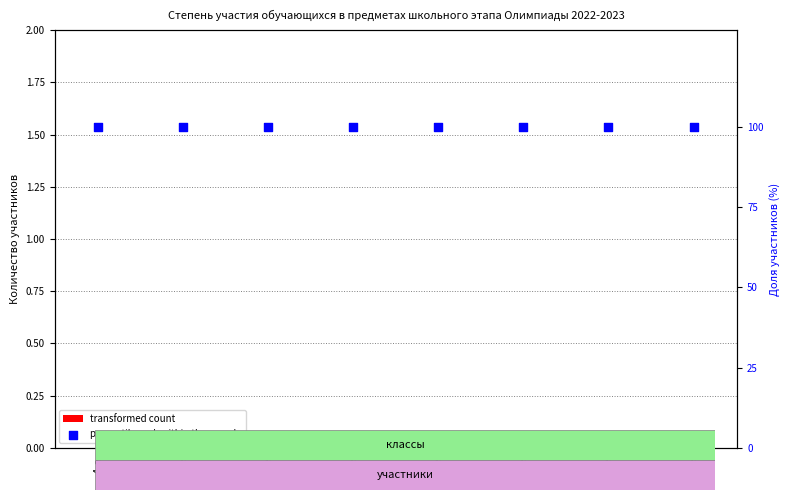

Which series has the largest total across all categories?

percentile rank within the sample